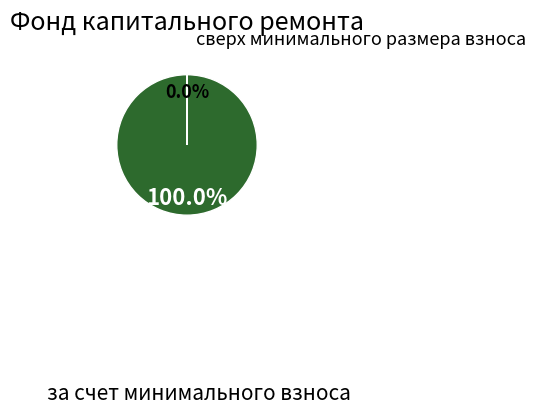

What is the total percentage of сверх минимального размера взноса and за счет минимального взноса?

100.0%